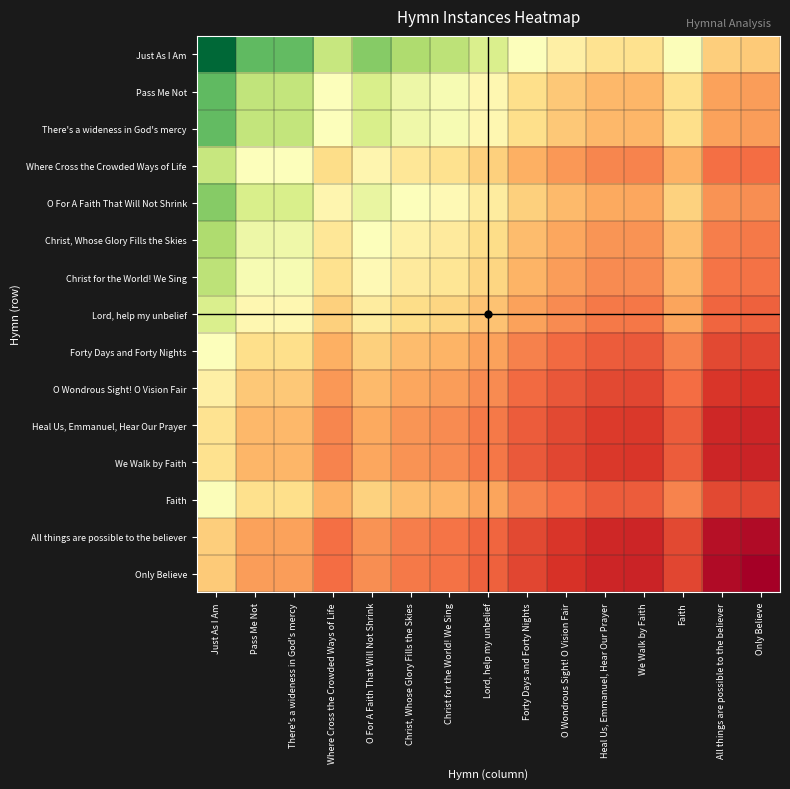

How many data points does each series have?

15